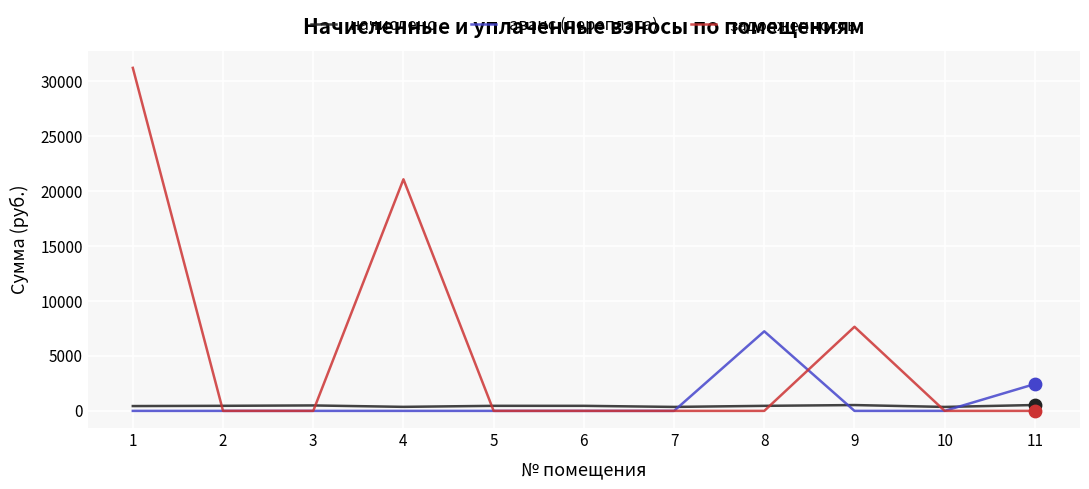

Which series has the widest spread of values?

задолженность